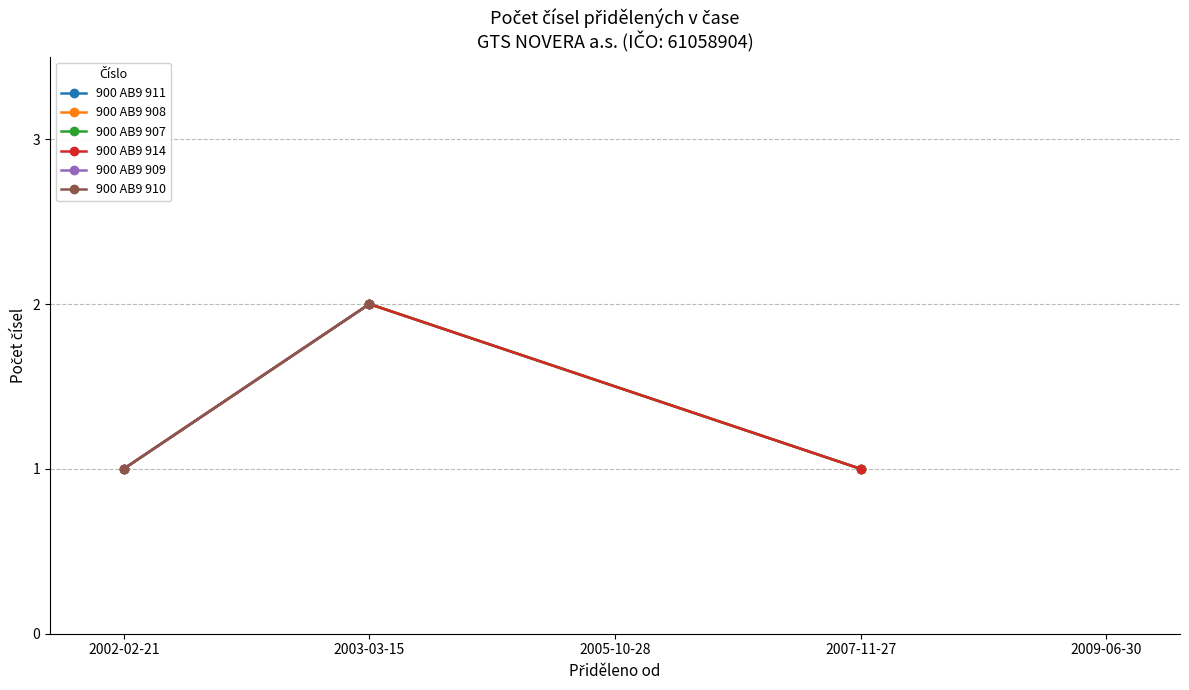

At which label is Počet čísel (900 AB9 914) closest to 1?

2002-02-21